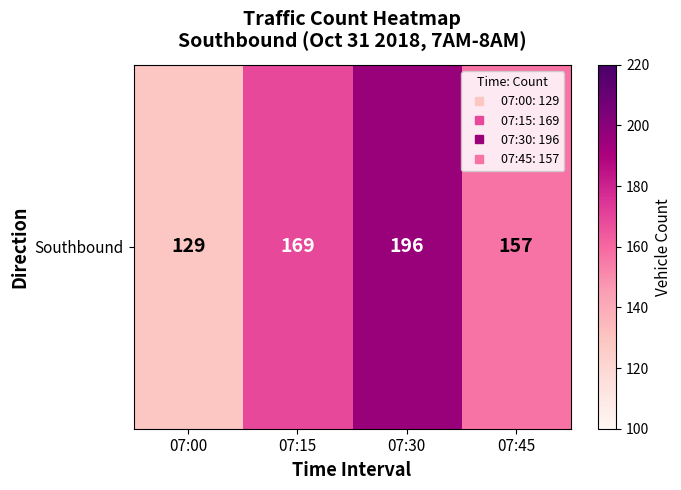

The value at 07:00 is 81. True or false?

False